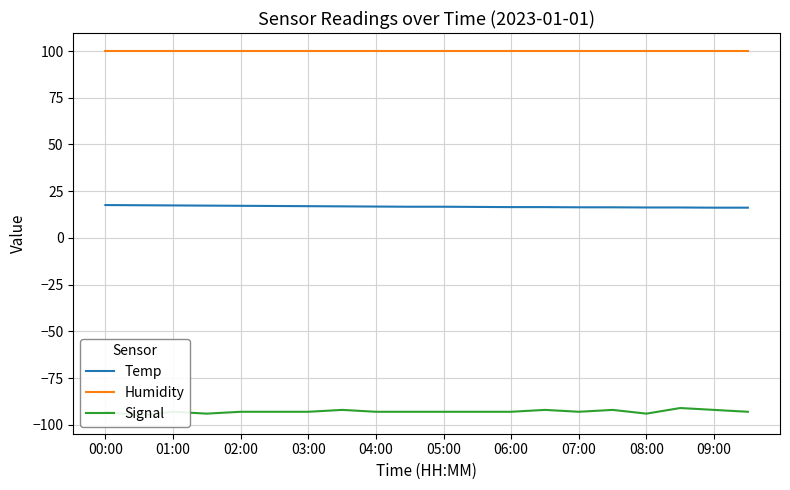

True or false: Humidity and Signal cross at least once.

False